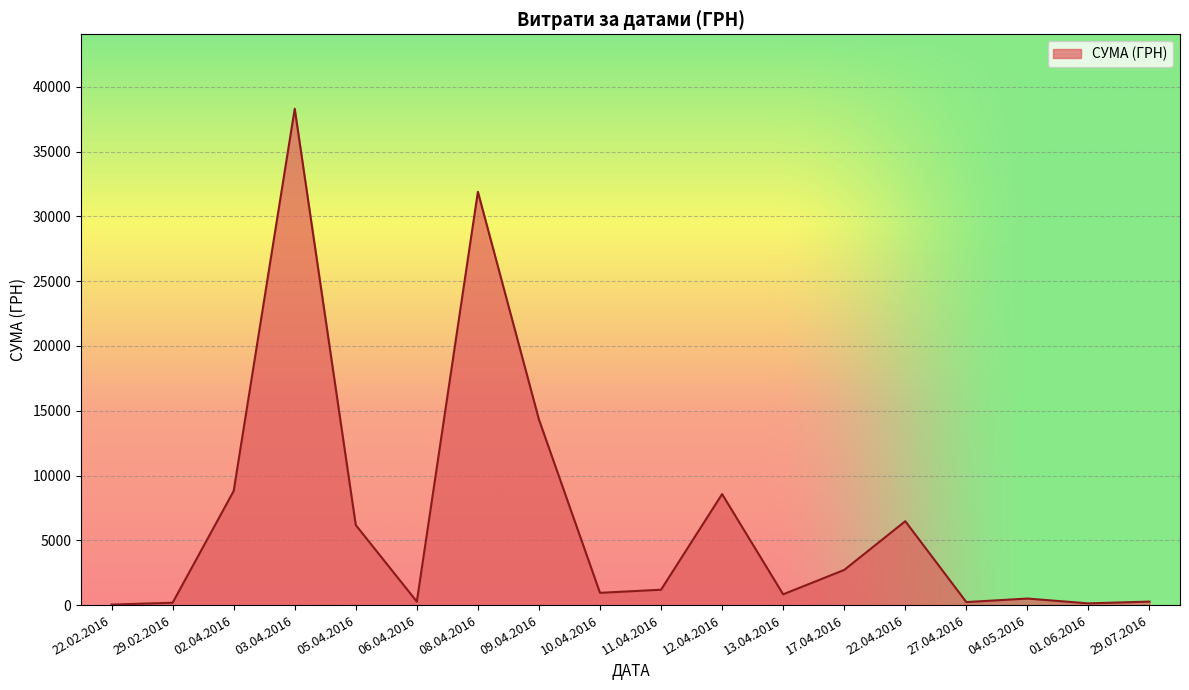

What is the greatest value displayed?

38303.0